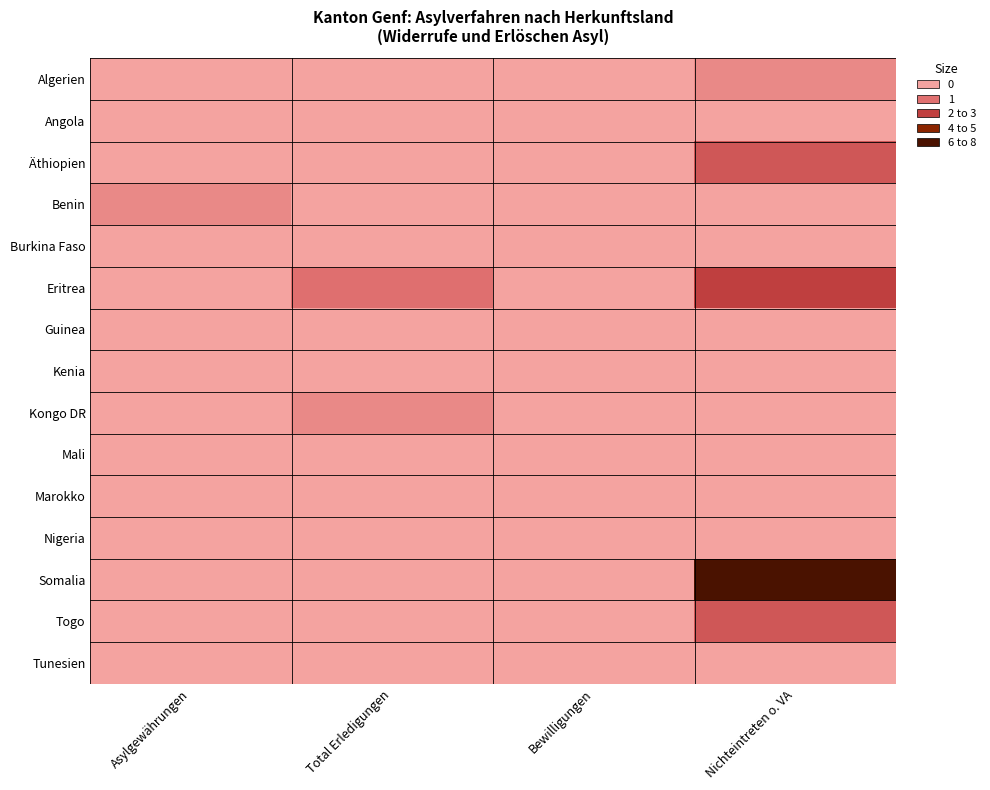

What is the spread (max minus min) of values at Nichteintreten o. VA?

8